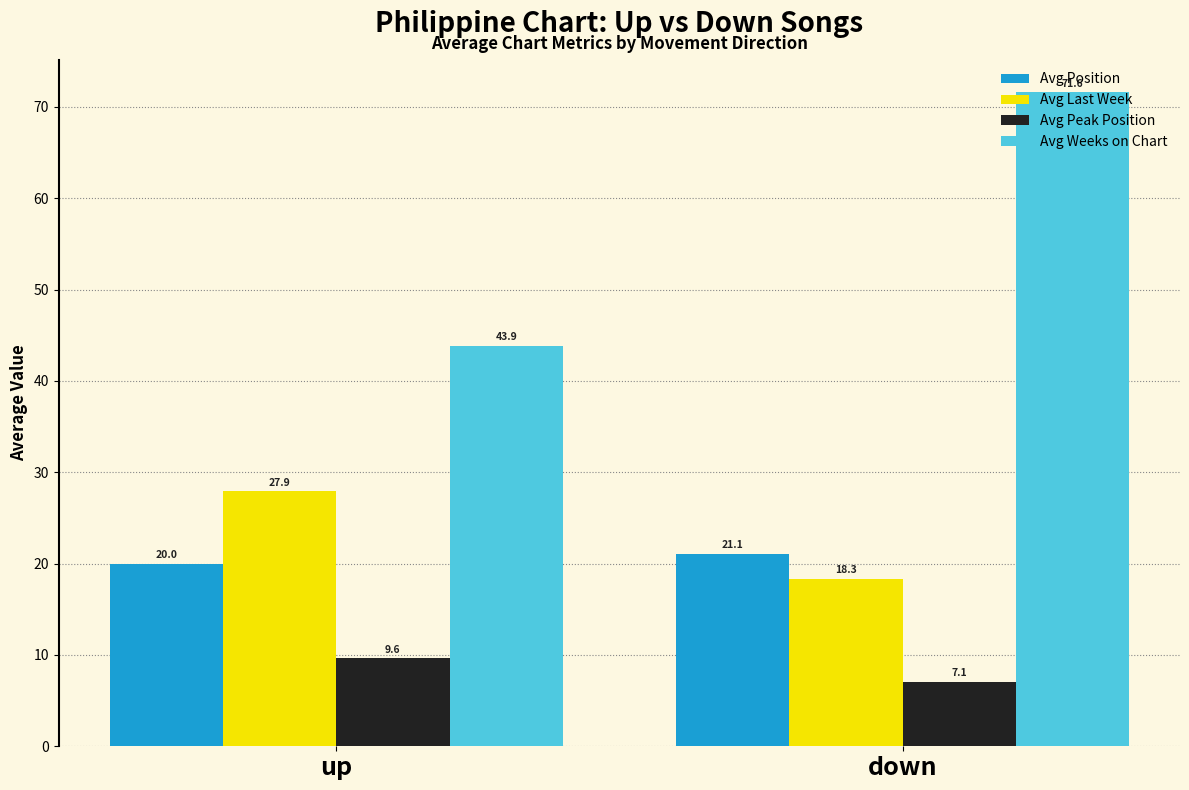

List the series in order of their peak value, highest first.

Avg Weeks on Chart, Avg Last Week, Avg Position, Avg Peak Position